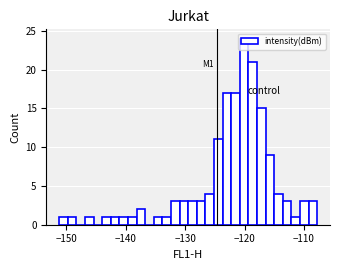

Around what value on the x-axis is the tallest bar? Give the approximate position of its centre, as read against the axis.

-120